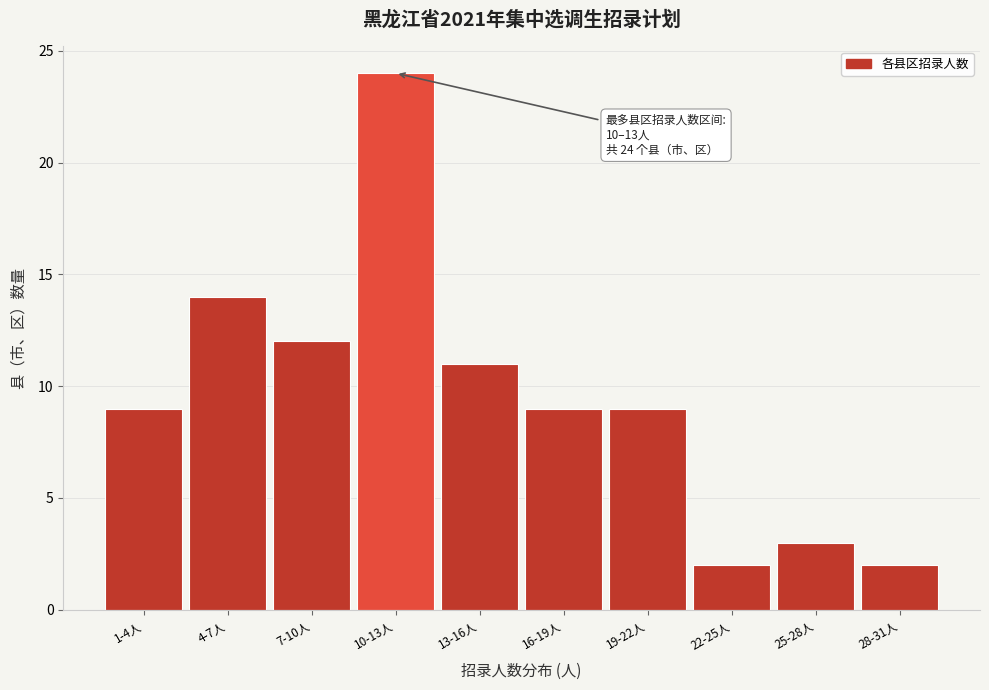

Reading left to right, extract all data points from this chart.

9	14	12	24	11	9	9	2	3	2